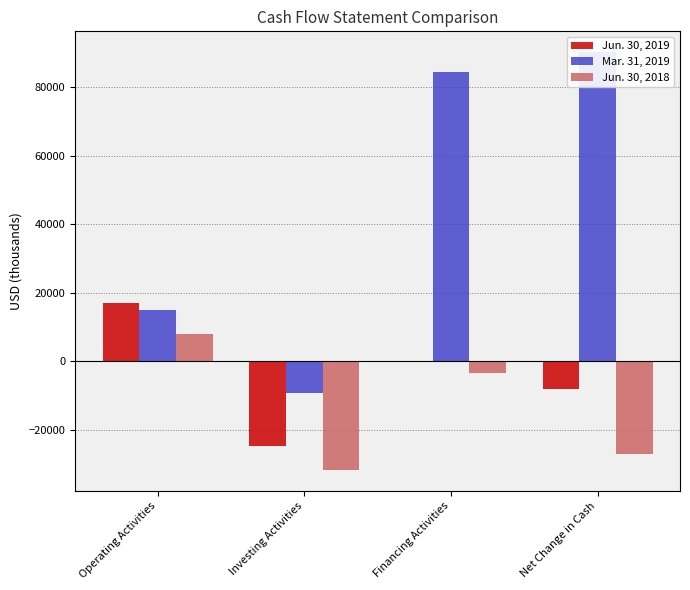

At which label does Jun. 30, 2019 first exceed -275?

Operating Activities